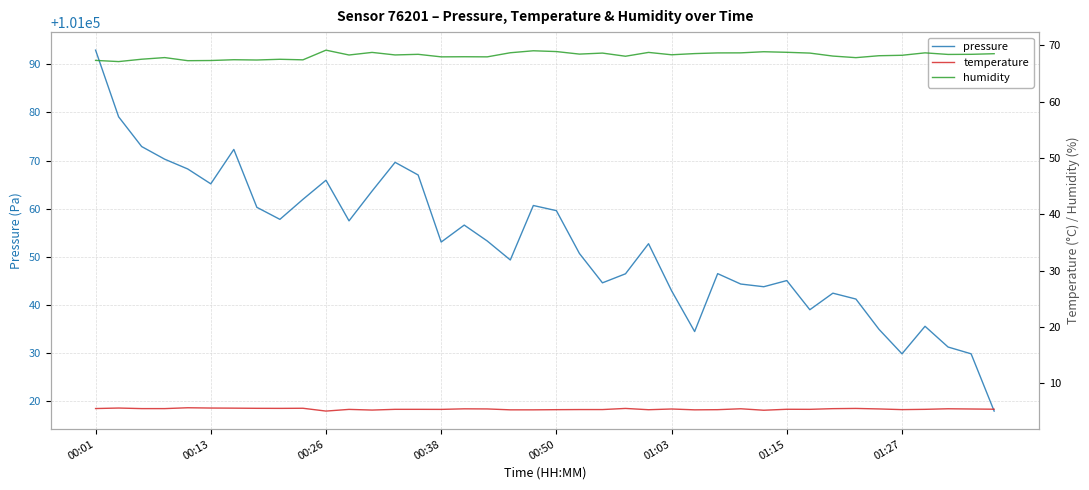

Which series has the largest range (max minus min)?

pressure